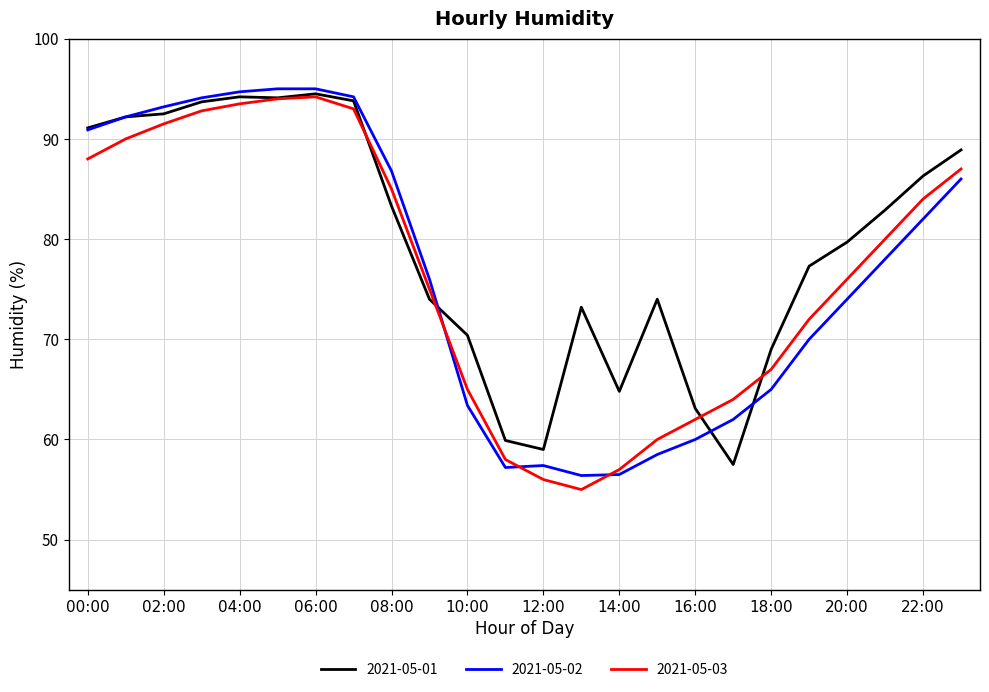

Which series has the largest total across all categories?

2021-05-01